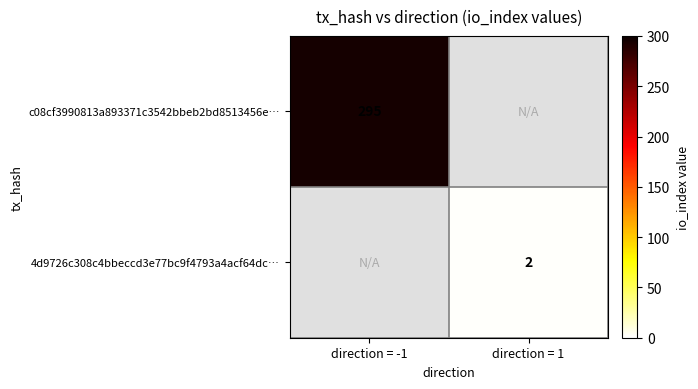

Is it true that 4d9726c308c4bbeccd3e77bc9f4793a4acf64dc… equals 2 at direction = 1?

True